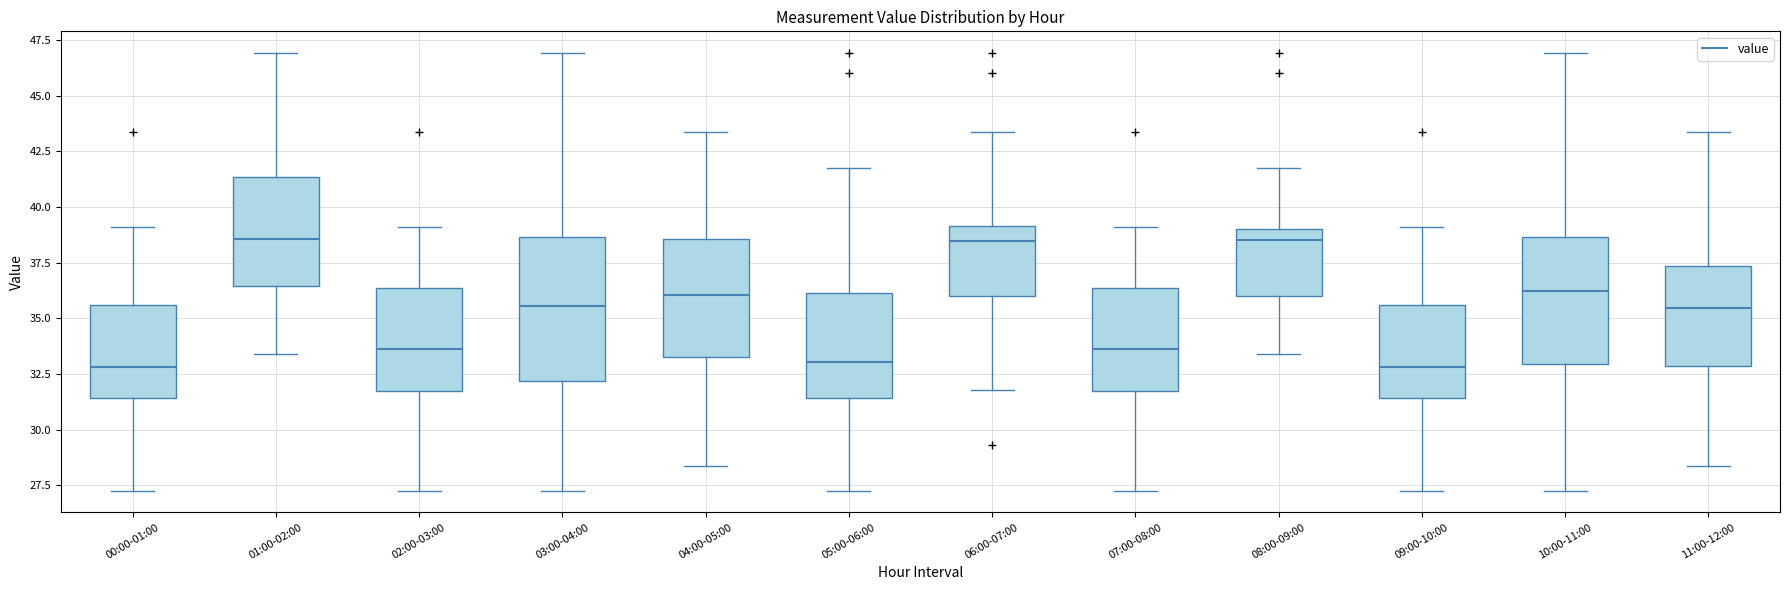

Reading left to right, read every box against the y-axis: the position of its median line, the range the box covers, and the ends of its whiskers. The values are not printed on the chart, so give them approximately, as read against the axis.

00:00-01:00: median 33.0, box 31.5 to 35.5, whiskers 27.5 to 39.0
01:00-02:00: median 38.5, box 36.5 to 41.5, whiskers 33.5 to 47.0
02:00-03:00: median 33.5, box 31.5 to 36.5, whiskers 27.5 to 39.0
03:00-04:00: median 35.5, box 32.0 to 38.5, whiskers 27.5 to 47.0
04:00-05:00: median 36.0, box 33.5 to 38.5, whiskers 28.5 to 43.5
05:00-06:00: median 33.0, box 31.5 to 36.0, whiskers 27.5 to 42.0
06:00-07:00: median 38.5, box 36.0 to 39.0, whiskers 32.0 to 43.5
07:00-08:00: median 33.5, box 31.5 to 36.5, whiskers 27.5 to 39.0
08:00-09:00: median 38.5, box 36.0 to 39.0, whiskers 33.5 to 42.0
09:00-10:00: median 33.0, box 31.5 to 35.5, whiskers 27.5 to 39.0
10:00-11:00: median 36.0, box 33.0 to 38.5, whiskers 27.5 to 47.0
11:00-12:00: median 35.5, box 33.0 to 37.5, whiskers 28.5 to 43.5